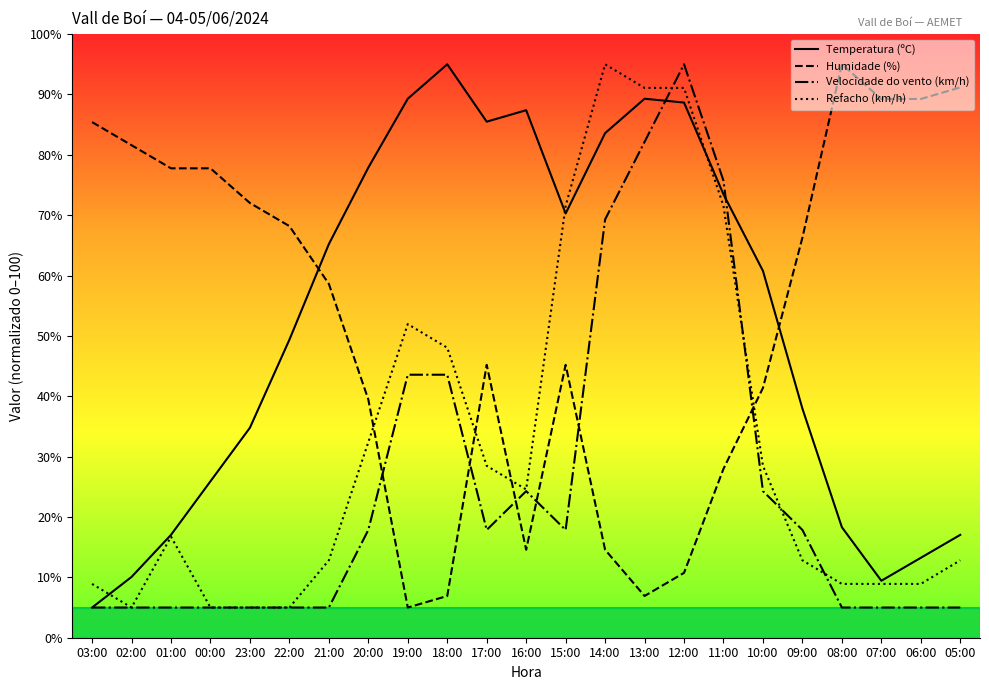

Between 01:00 and 14:00, which series saw the biggest shift?

Refacho (km/h)